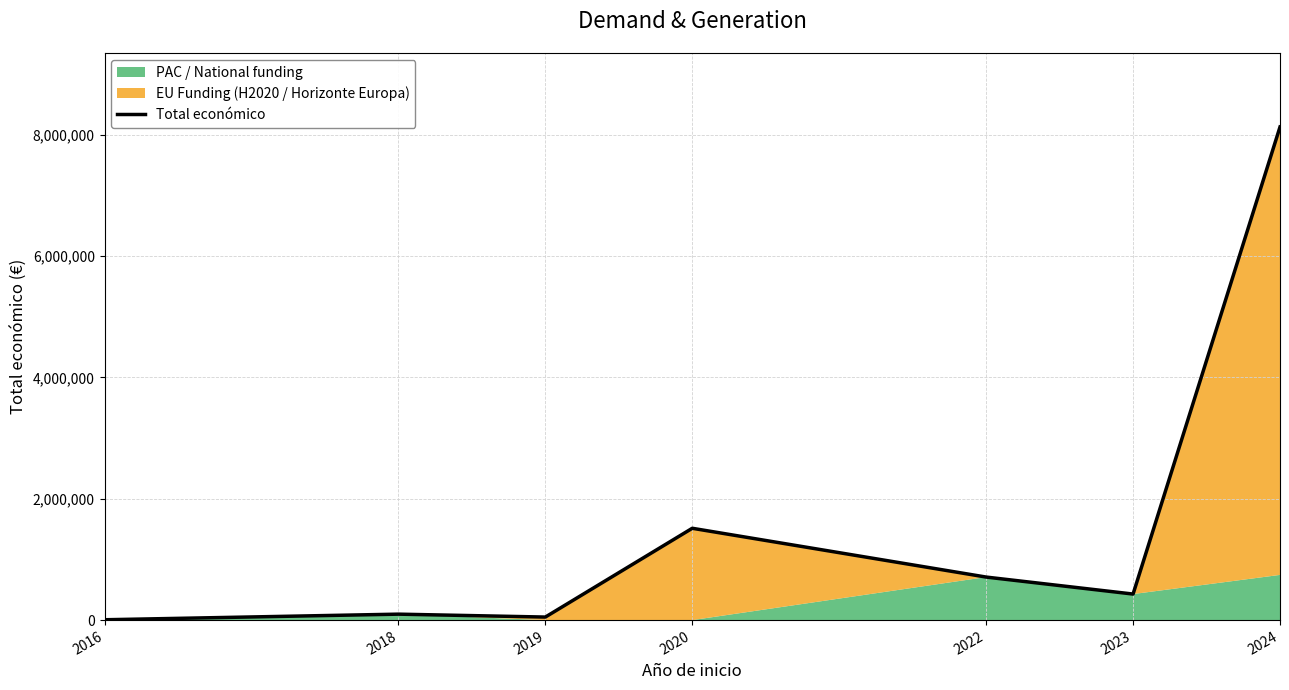

Reading right to left, extract all data points from this chart.

2024=8129445	2023=429355	2022=709427	2020=1513726	2019=50000	2018=98068	2016=5718